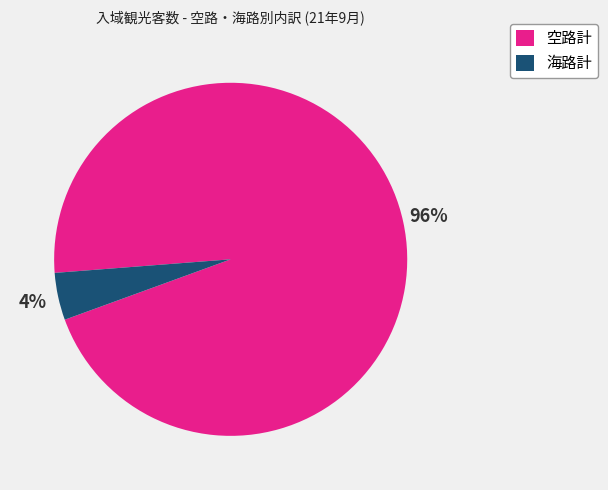

Rank the categories by value from lowest to highest.

海路計, 空路計